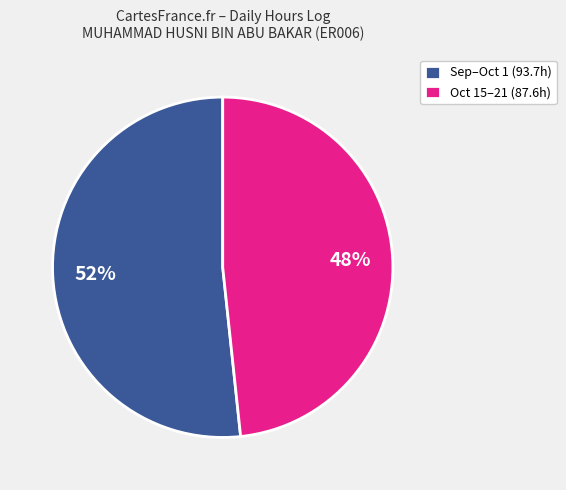

Which has a higher value, Sep–Oct 1 (93.7h) or Oct 15–21 (87.6h)?

Sep–Oct 1 (93.7h)